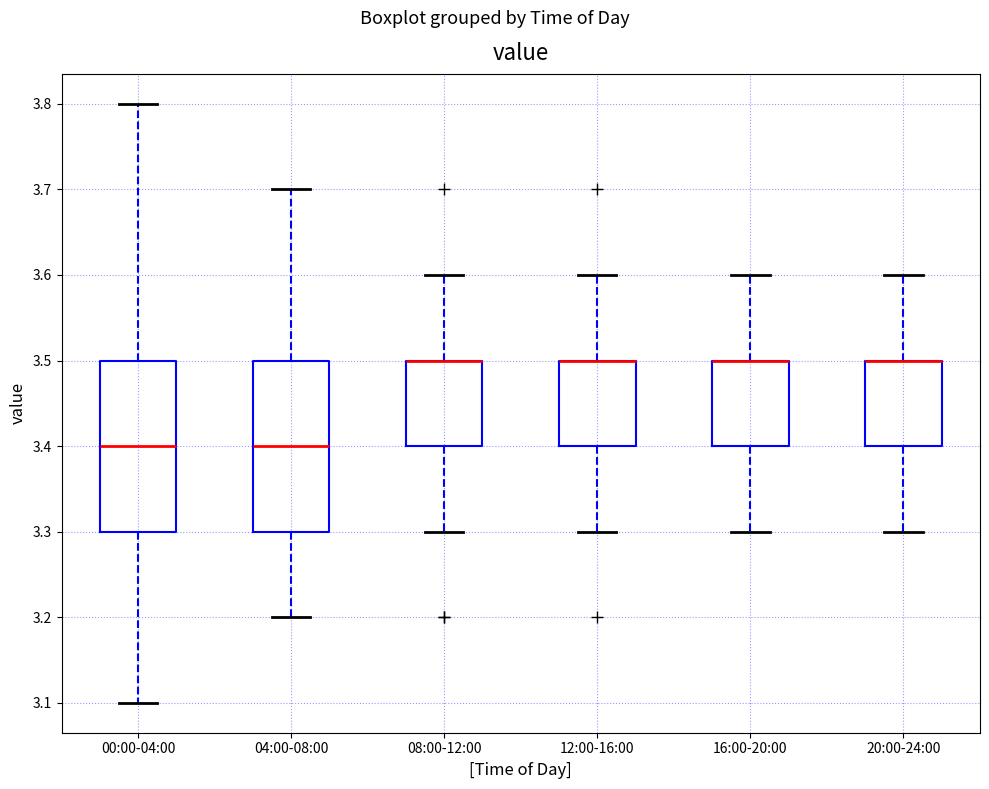

Reading left to right, transcribe this box plot: for each box, give where its median line is, the range the box spans, and where its two whiskers end, as read against the y-axis. The values are not printed on the chart, so give them approximately, as read against the axis.

00:00-04:00: median 3.4, box 3.3 to 3.5, whiskers 3.1 to 3.8
04:00-08:00: median 3.4, box 3.3 to 3.5, whiskers 3.2 to 3.7
08:00-12:00: median 3.5 (drawn on the box's upper edge), box 3.4 to 3.5, whiskers 3.3 to 3.6
12:00-16:00: median 3.5 (drawn on the box's upper edge), box 3.4 to 3.5, whiskers 3.3 to 3.6
16:00-20:00: median 3.5 (drawn on the box's upper edge), box 3.4 to 3.5, whiskers 3.3 to 3.6
20:00-24:00: median 3.5 (drawn on the box's upper edge), box 3.4 to 3.5, whiskers 3.3 to 3.6